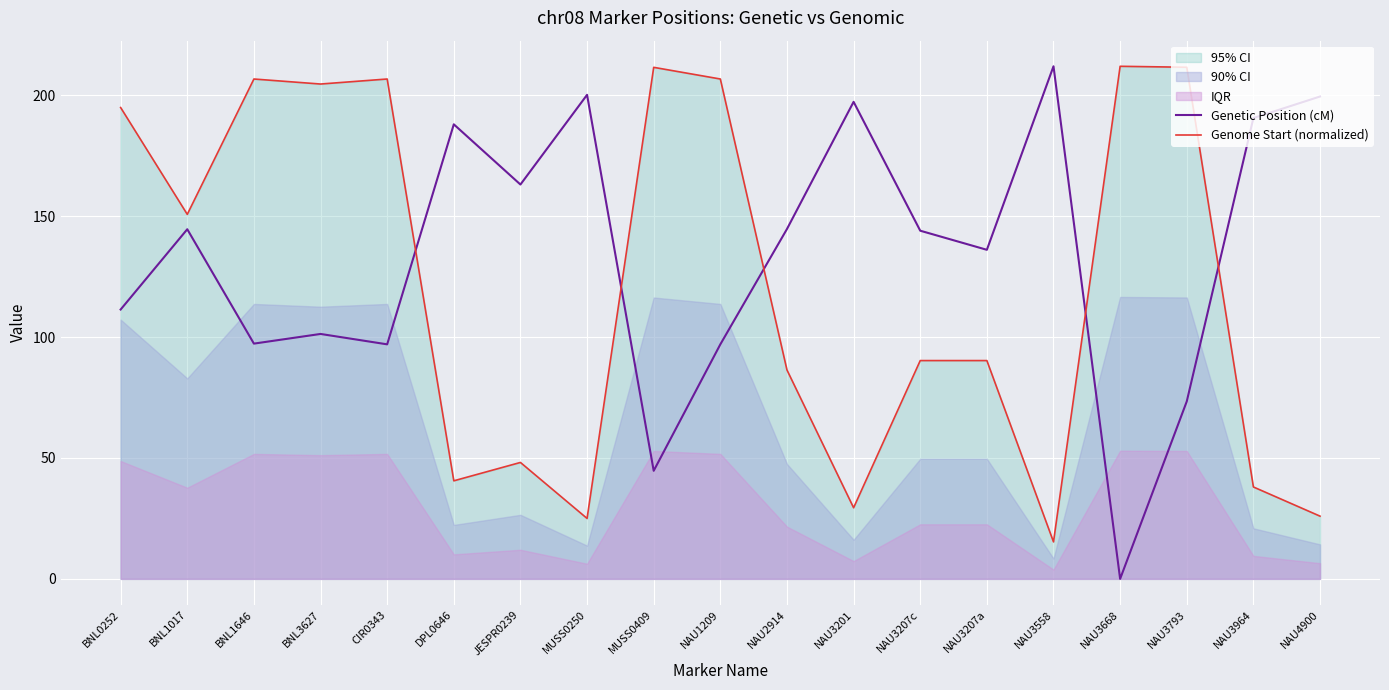

What is the highest value of the Genetic Position (cM) series?

212.0